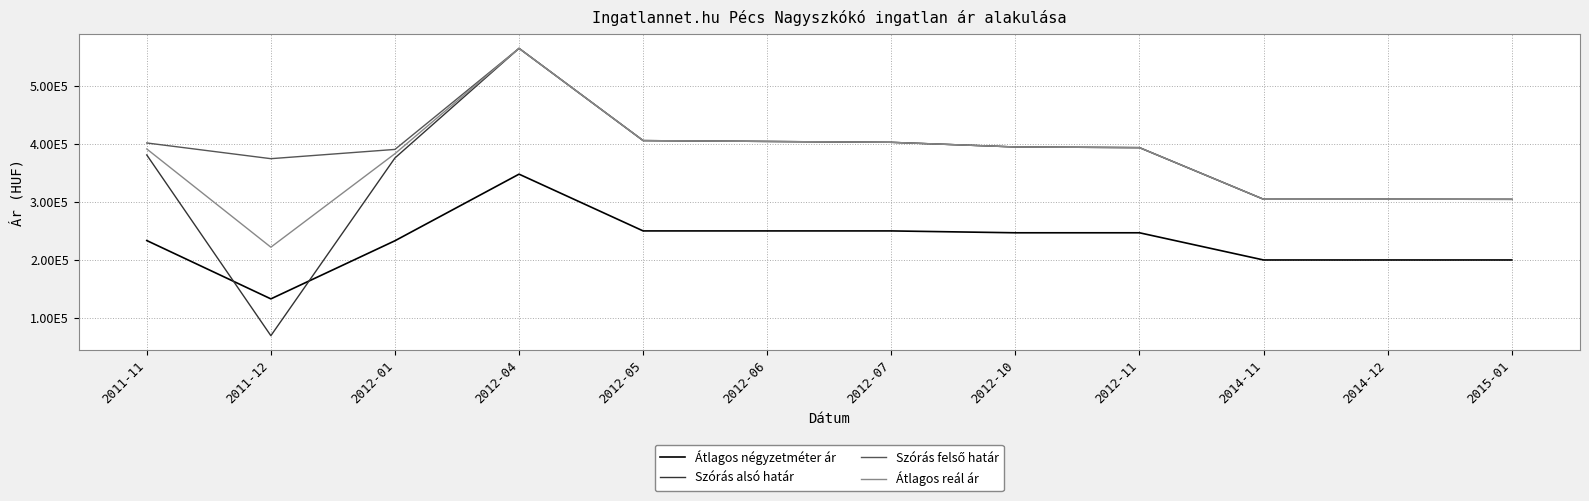

What value does the Átlagos reál ár series have at 2011-12?

222008